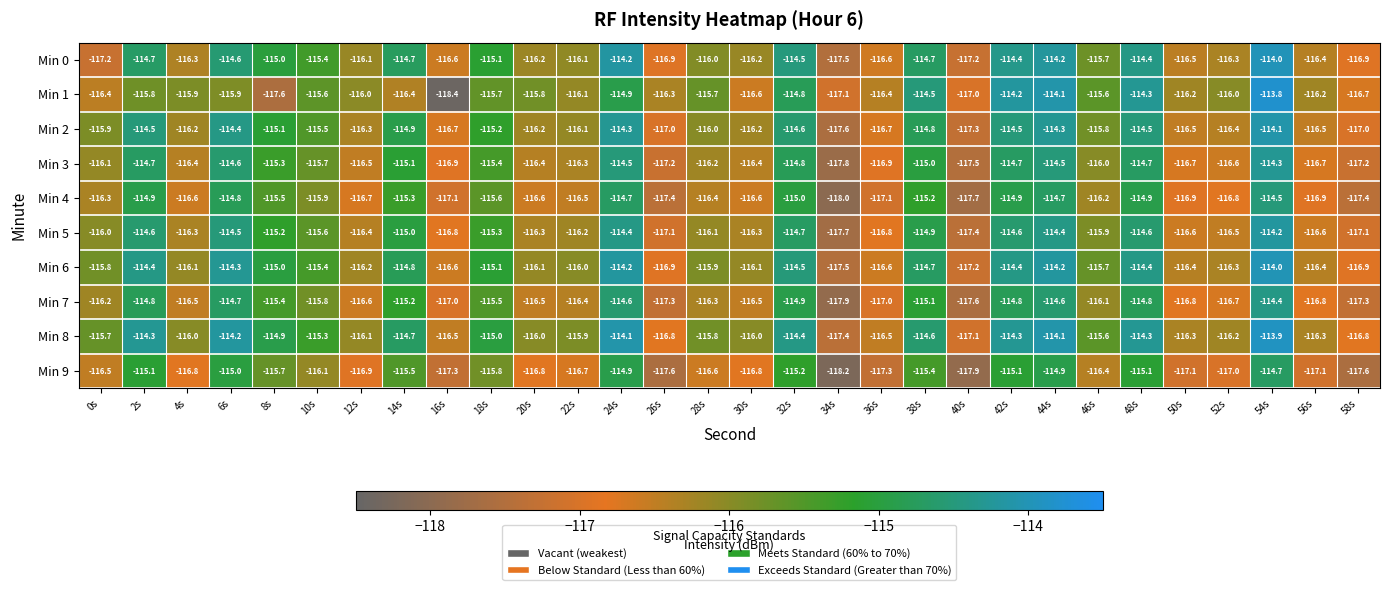

Count the number of data series in this chart.

10